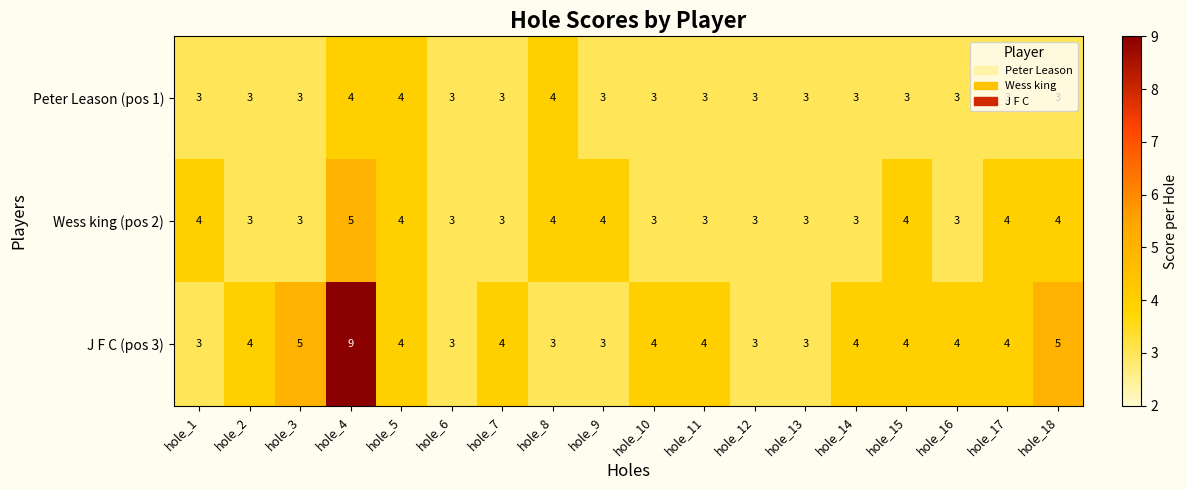

What is the sum of all J F C (pos 3) values?

73